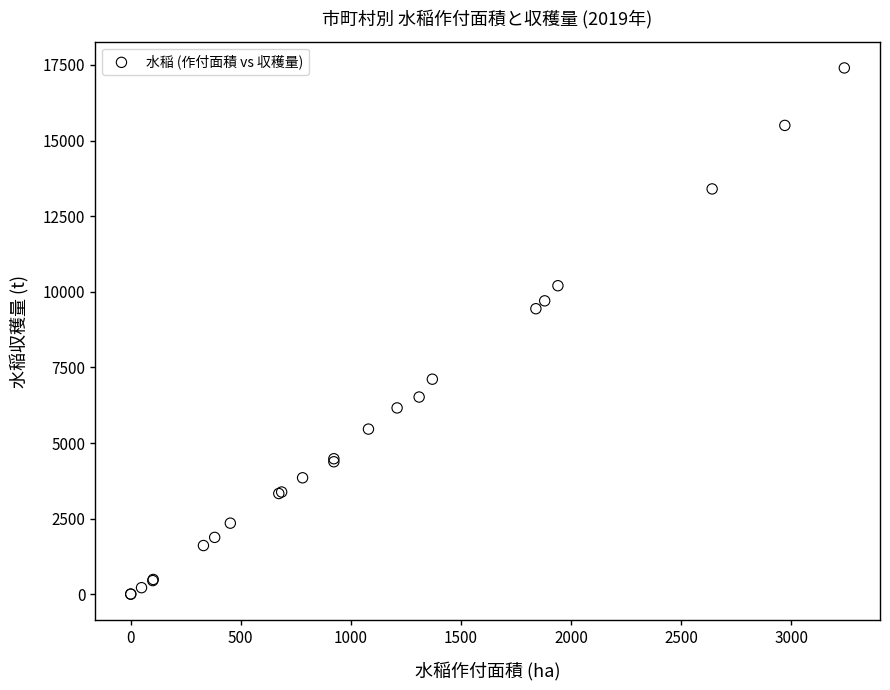

What Y value in the scatter plot is closest to 8702?

9440